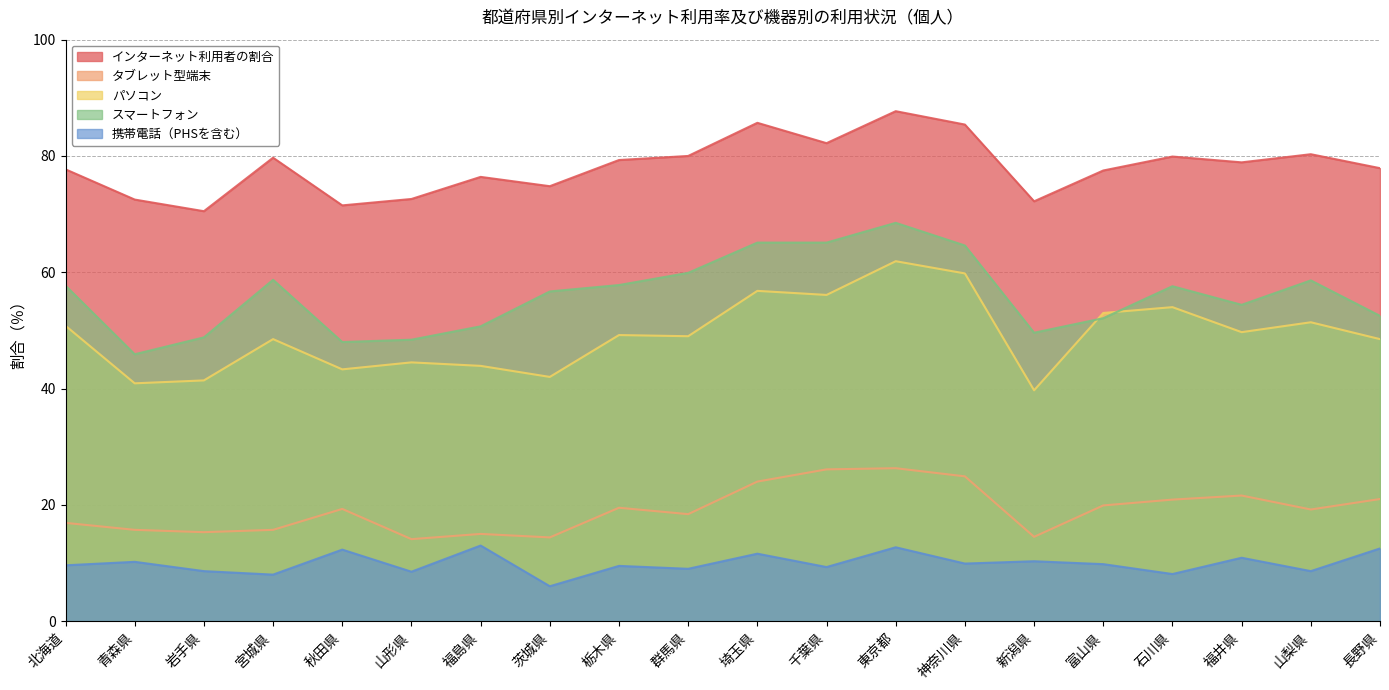

Where is the first local maximum for インターネット利用者の割合?

宮城県